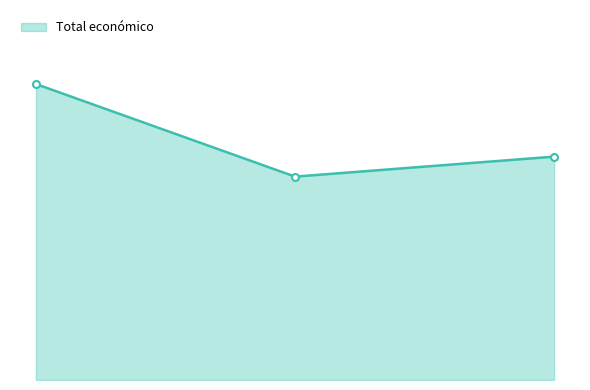

Does the chart have visible grid lines?

No